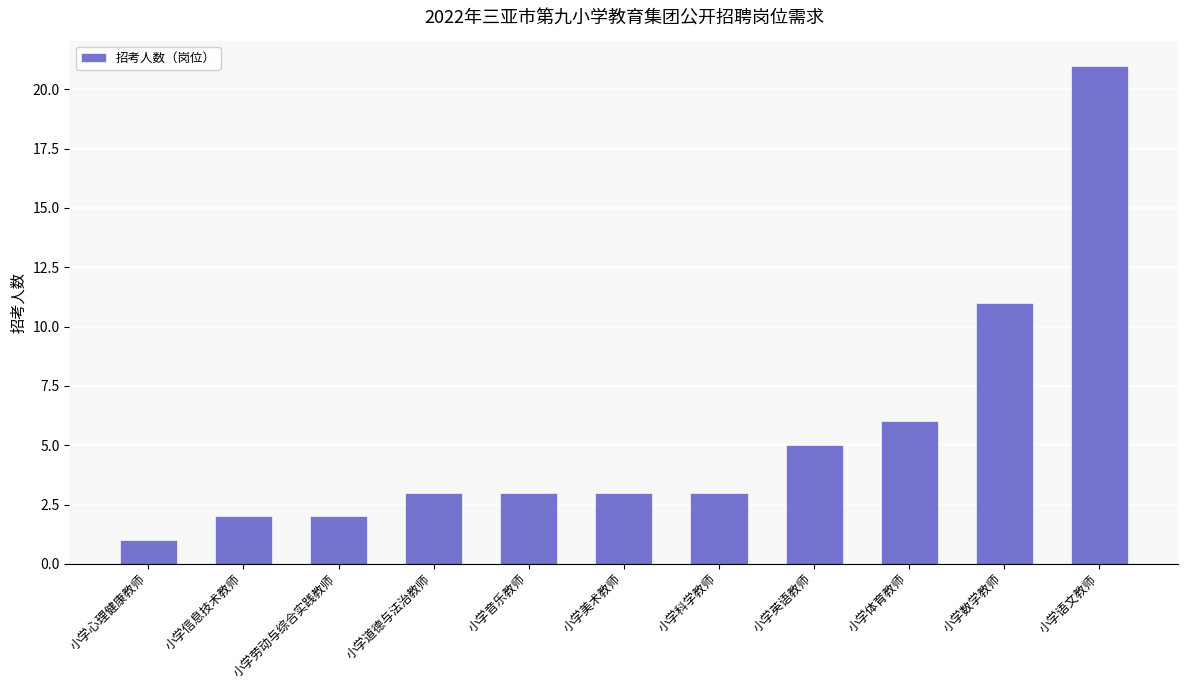

What is the value of the 5th bar from the left?

3